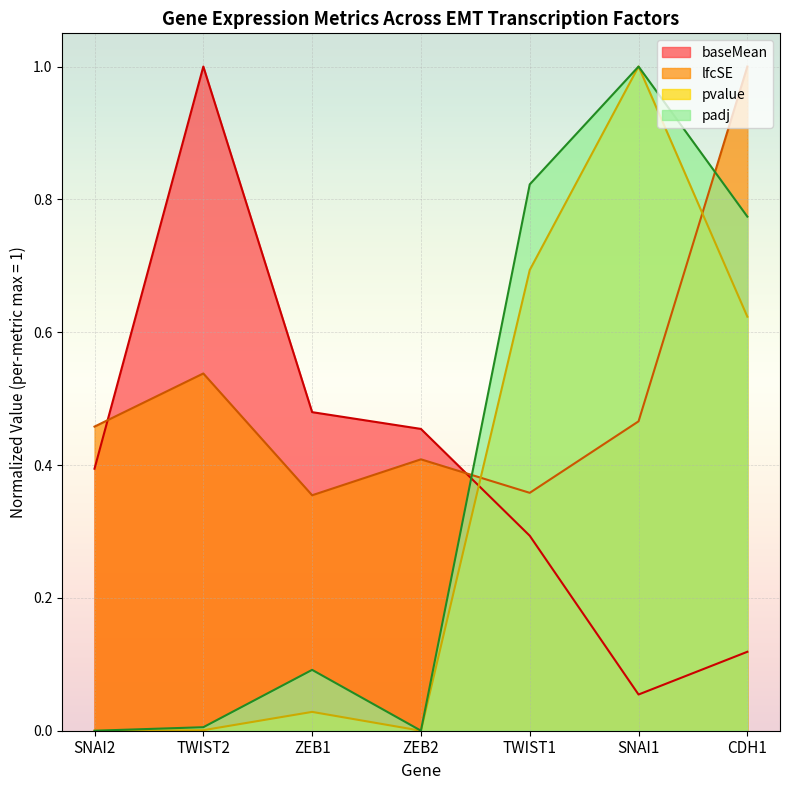

How many lines are shown in the chart?

4